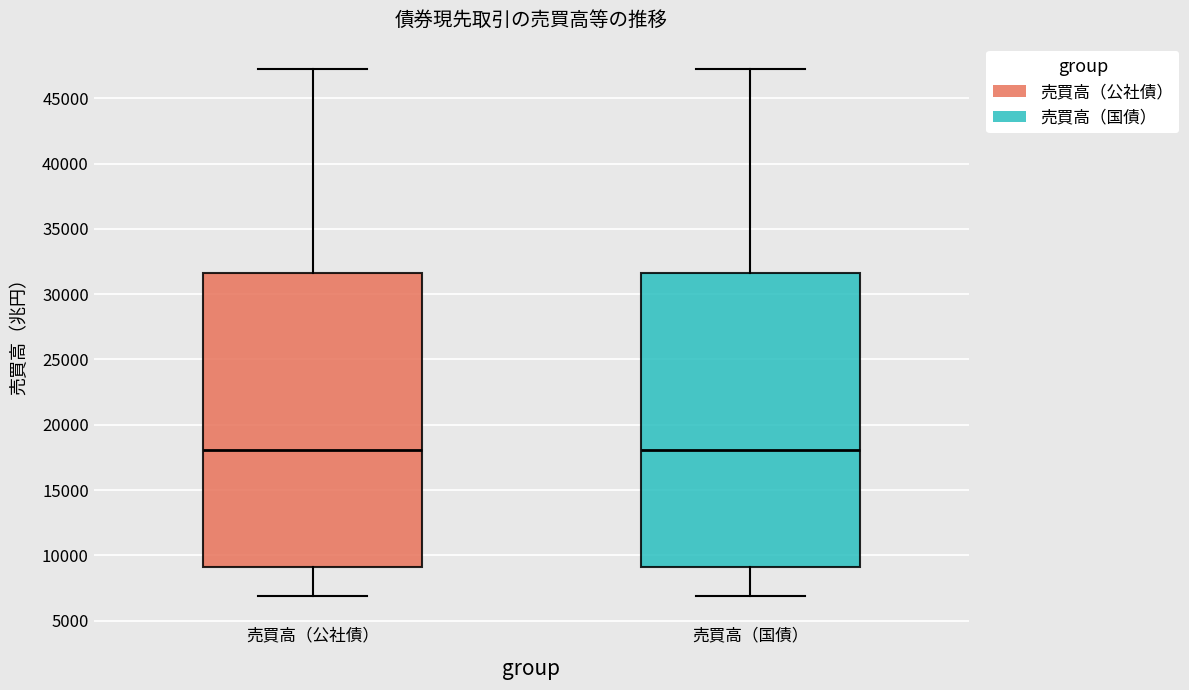

Reading left to right, transcribe this box plot: for each box, give where its median line is, the range the box spans, and where its two whiskers end, as read against the y-axis. The values are not printed on the chart, so give them approximately, as read against the axis.

売買高（公社債）: median 18000, box 9000 to 31500, whiskers 7000 to 47500
売買高（国債）: median 18000, box 9000 to 31500, whiskers 7000 to 47000